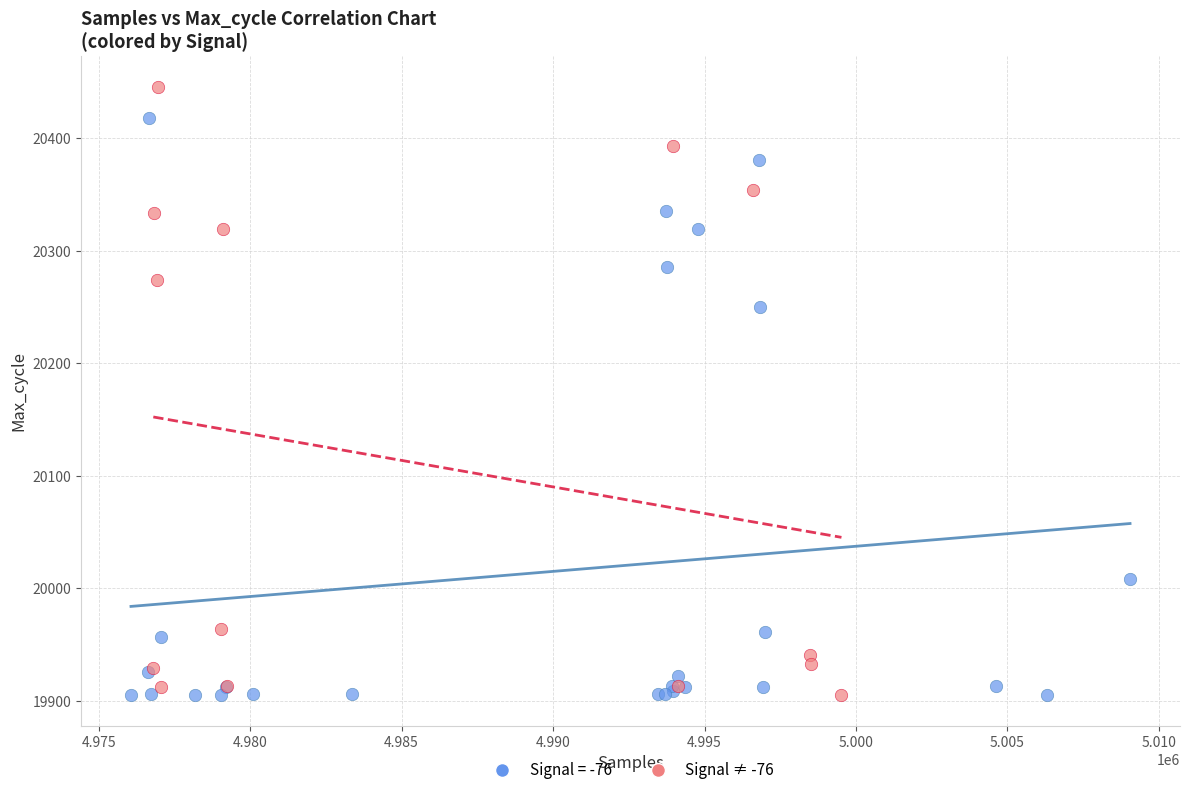

Which series reaches the maximum Y coordinate?

Signal ≠ -76